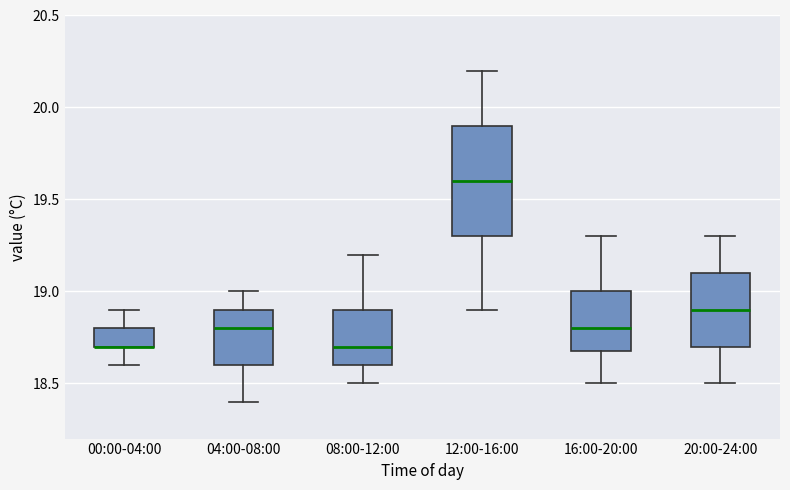

Which box is the tallest, from its lower edge to its upper edge?

12:00-16:00